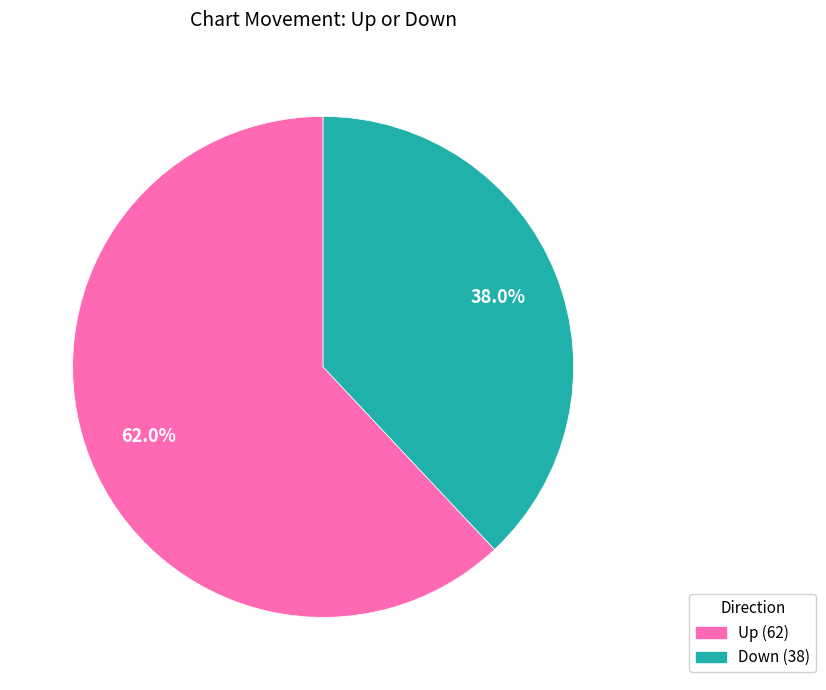

How many slices are in this pie chart?

2